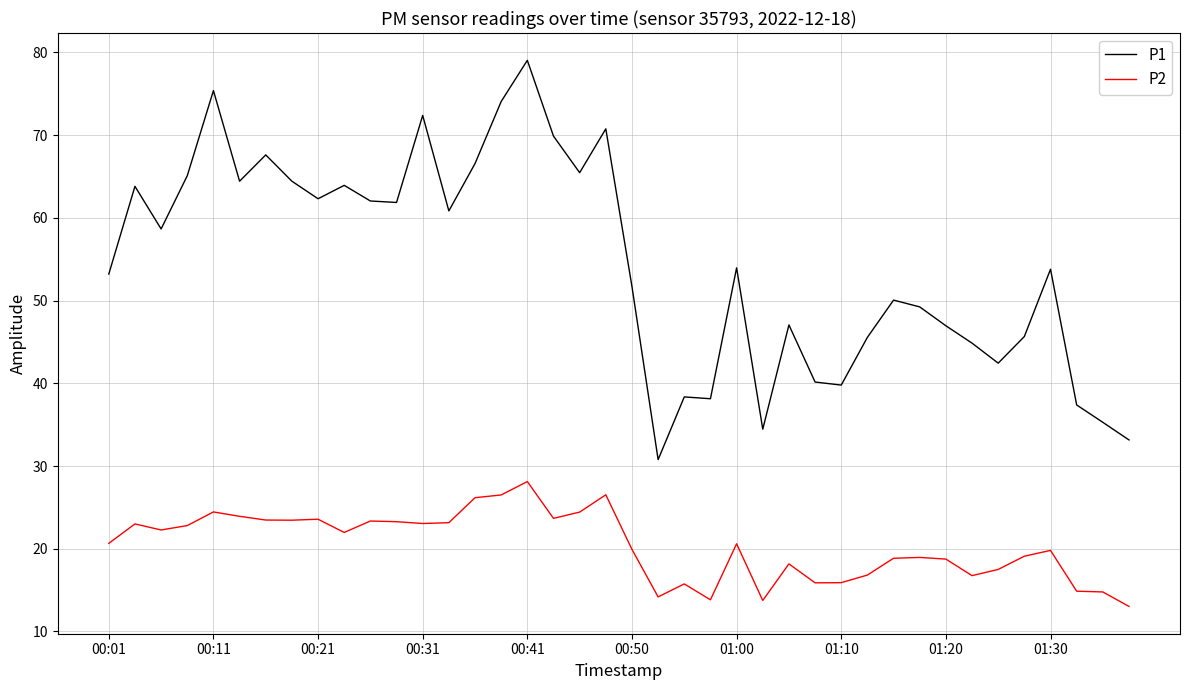

Rank the series by their maximum value, from highest to lowest.

P1, P2